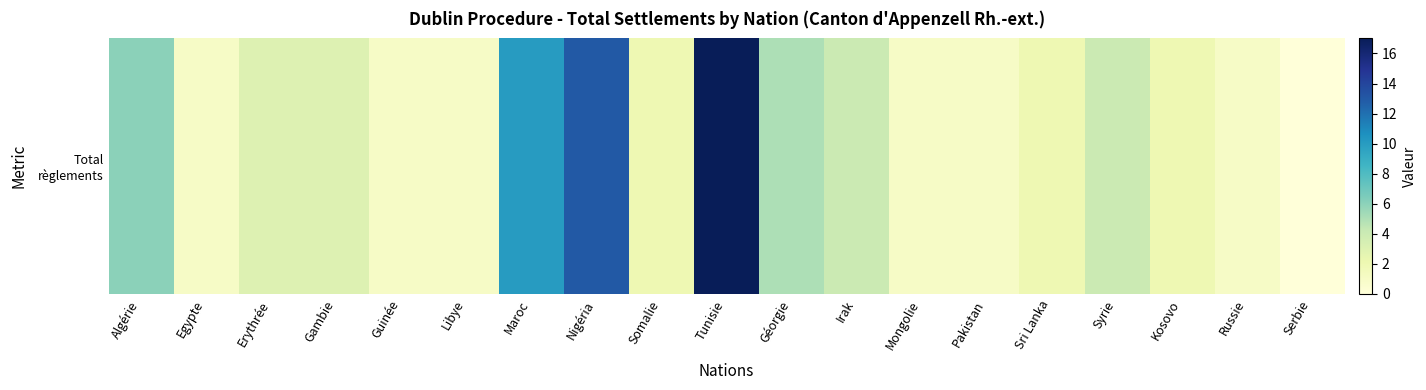

List the labels in order of value, largest first.

Tunisie, Nigéria, Maroc, Algérie, Géorgie, Irak, Syrie, Erythrée, Gambie, Somalie, Sri Lanka, Kosovo, Egypte, Guinée, Libye, Mongolie, Pakistan, Russie, Serbie